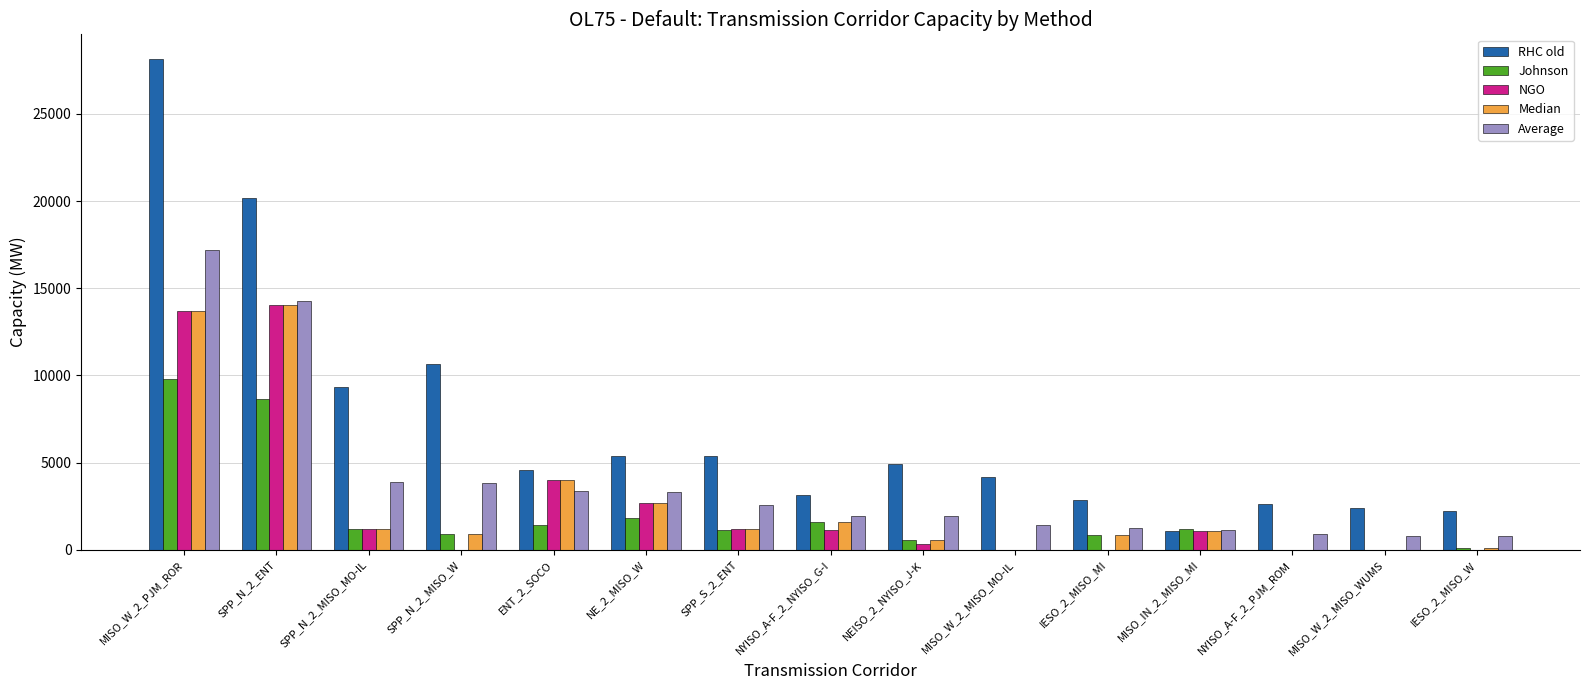

Which series has the largest total across all categories?

RHC old